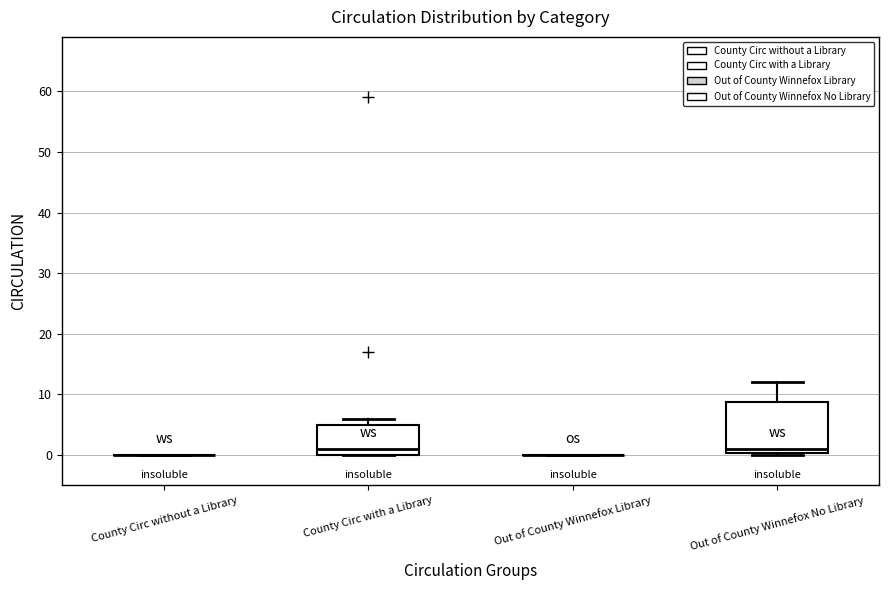

Reading left to right, transcribe this box plot: for each box, give where its median line is, the range the box spans, and where its two whiskers end, as read against the y-axis. The values are not printed on the chart, so give them approximately, as read against the axis.

County Circ without a Library: box collapsed to a line at 0, whiskers 0 to 0
County Circ with a Library: median 1, box 0 to 5, whiskers 0 to 6
Out of County Winnefox Library: box collapsed to a line at 0, whiskers 0 to 0
Out of County Winnefox No Library: median 1, box 0 to 9, whiskers 0 to 12